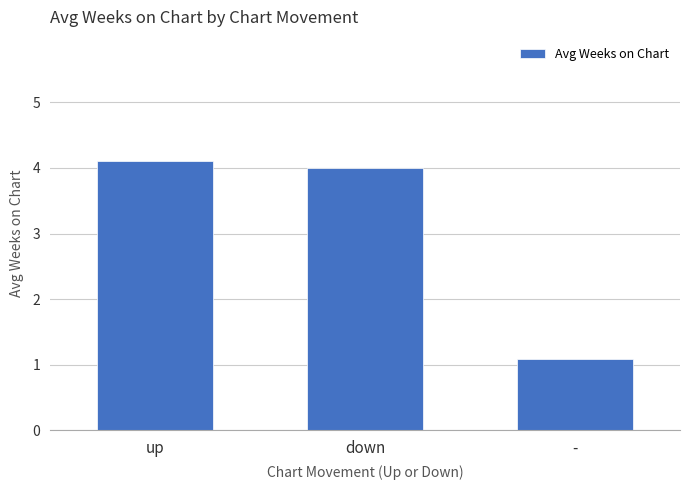

The chart shows a value of 1.3 at down. True or false?

False